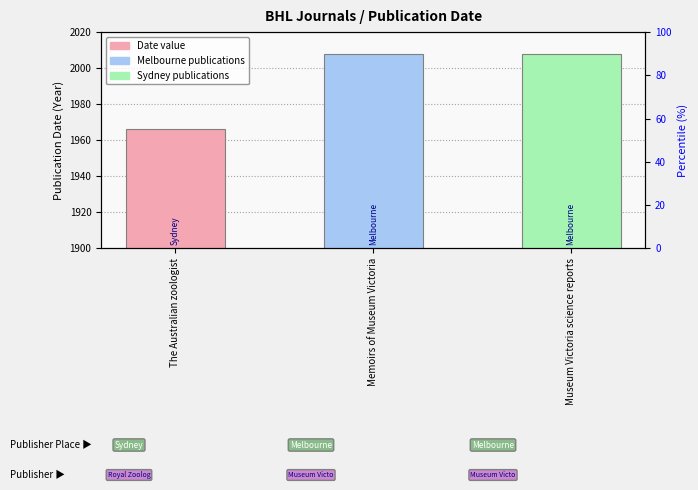

Rank the categories by value from highest to lowest.

Memoirs of Museum Victoria, Museum Victoria science reports, The Australian zoologist